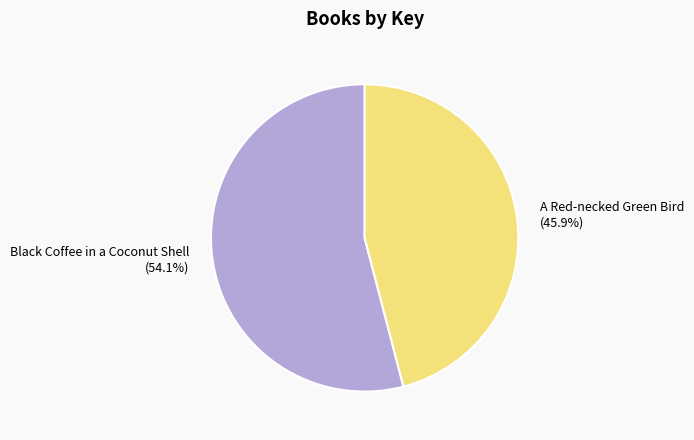

What is the largest slice in the pie chart?

Black Coffee in a Coconut Shell